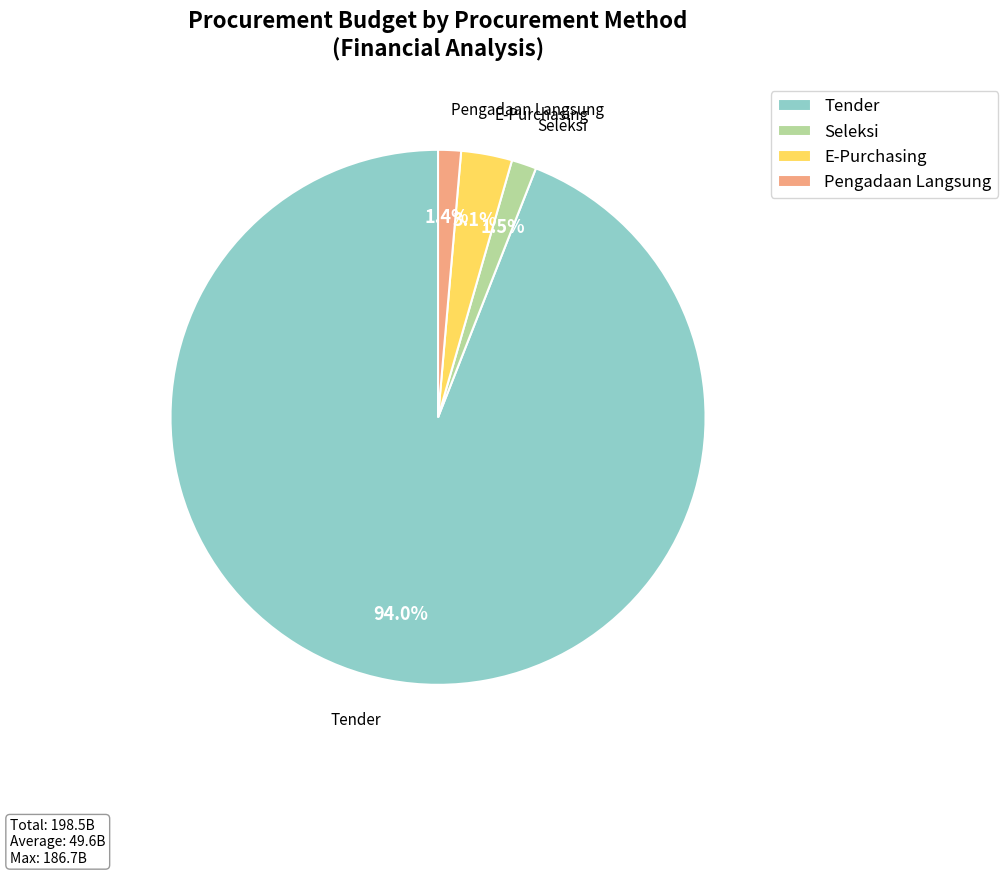

How many slices are in this pie chart?

4